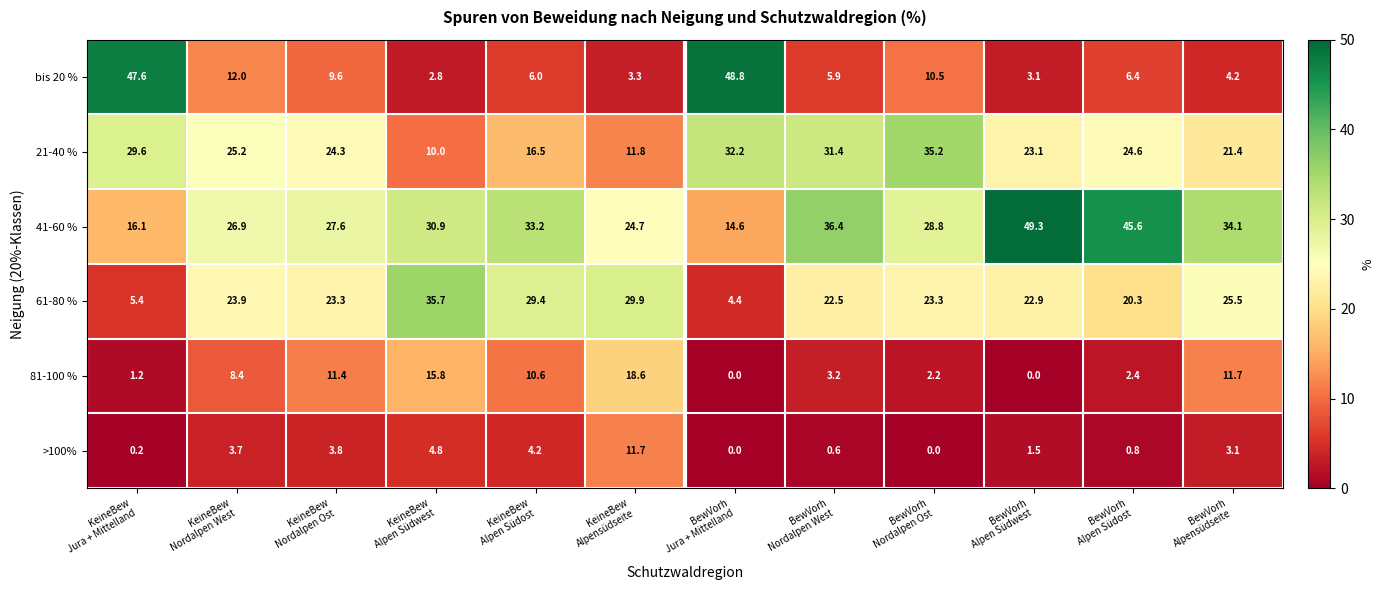

What is the sum of all 21-40 % values?

285.3